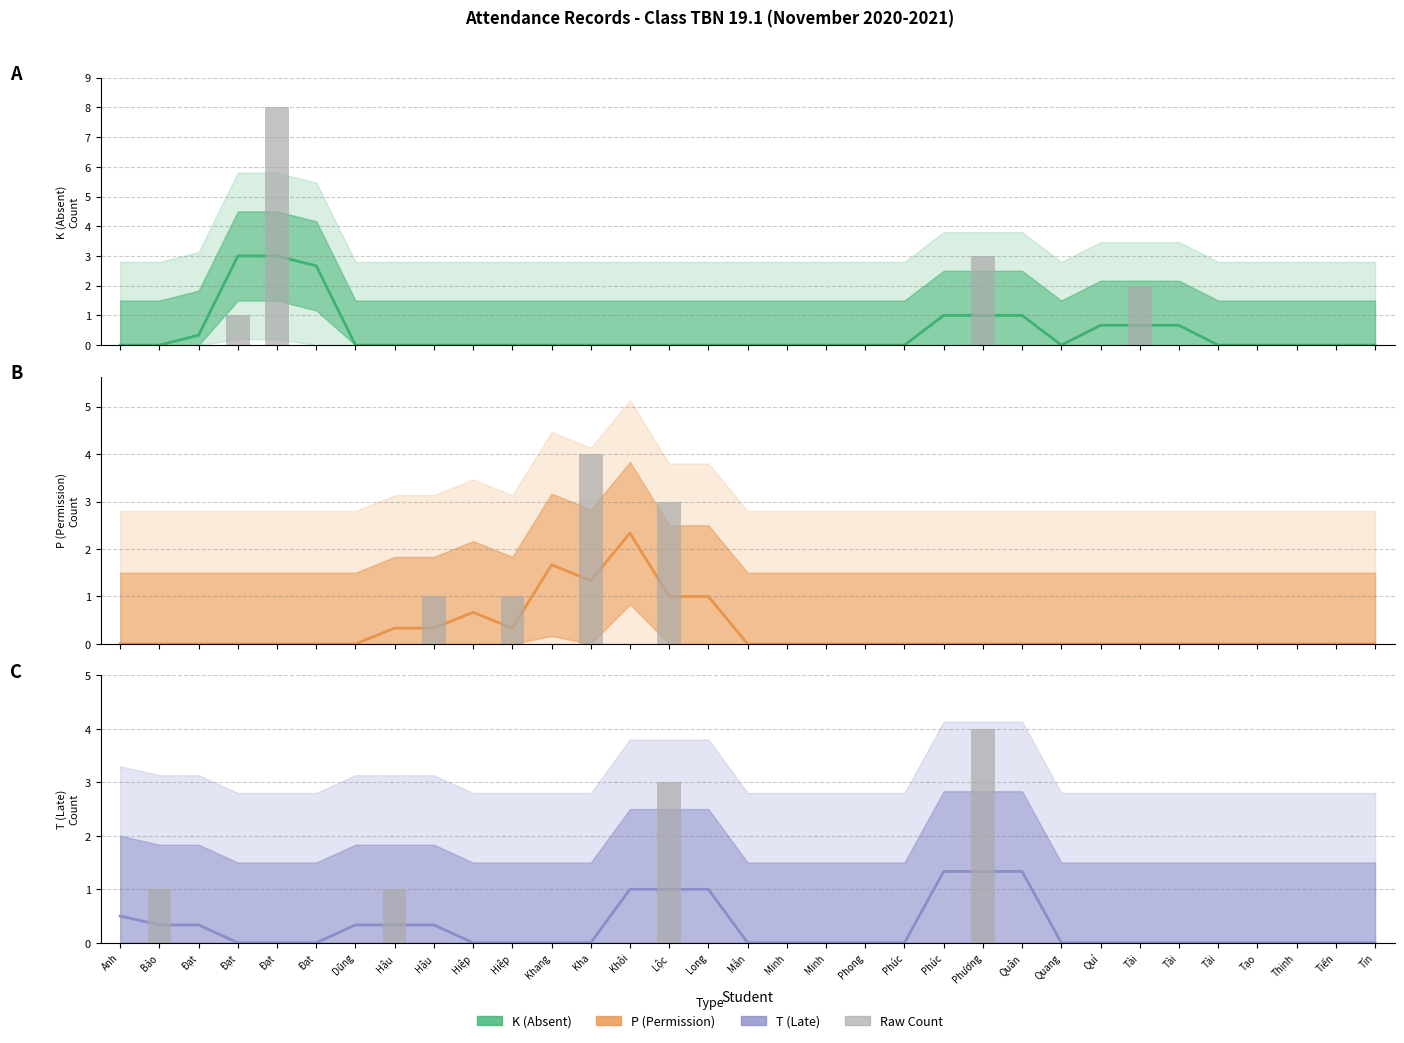

What is the average value of the P (Permission) series?

0.3